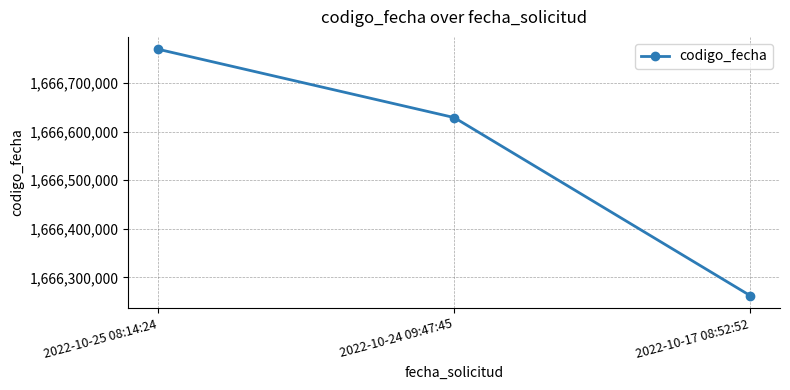

Rank the categories by value from lowest to highest.

2022-10-17 08:52:52, 2022-10-24 09:47:45, 2022-10-25 08:14:24